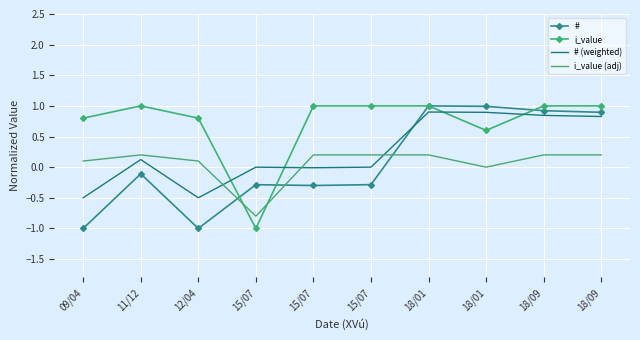

What are all the series names shown in the legend?

#, i_value, # (weighted), i_value (adj)